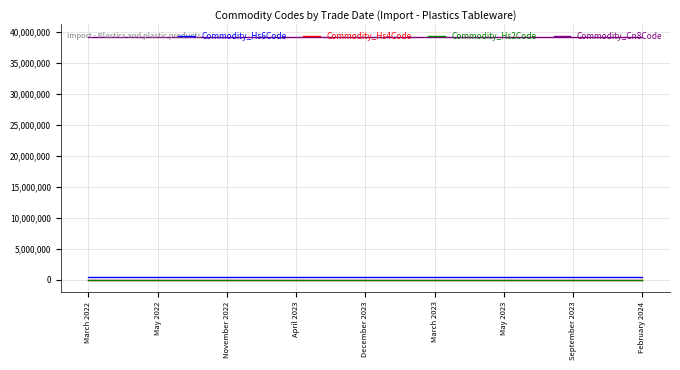

What is the minimum value for Commodity_Cn8Code?

39241000